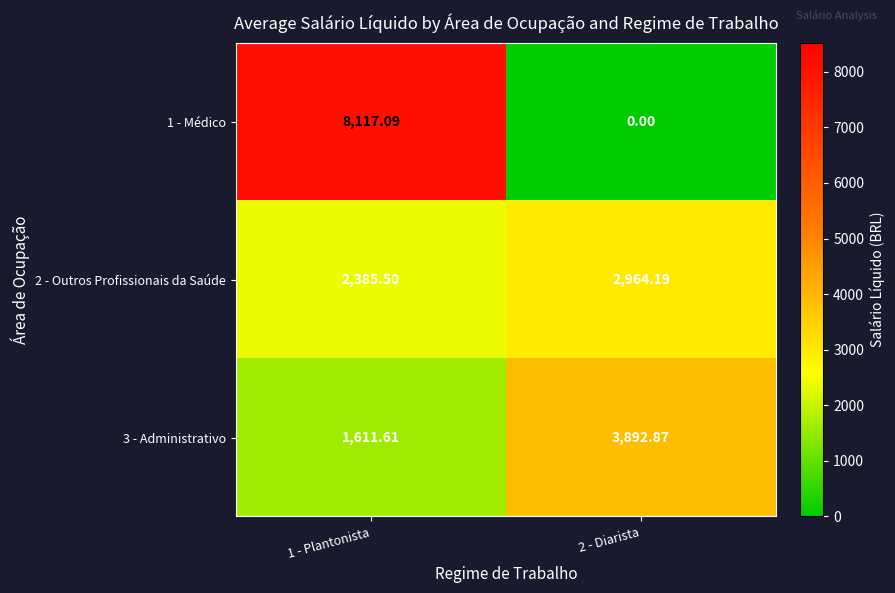

Is the value of 2 - Outros Profissionais da Saúde at 1 - Plantonista greater than the value of 3 - Administrativo at 1 - Plantonista?

Yes